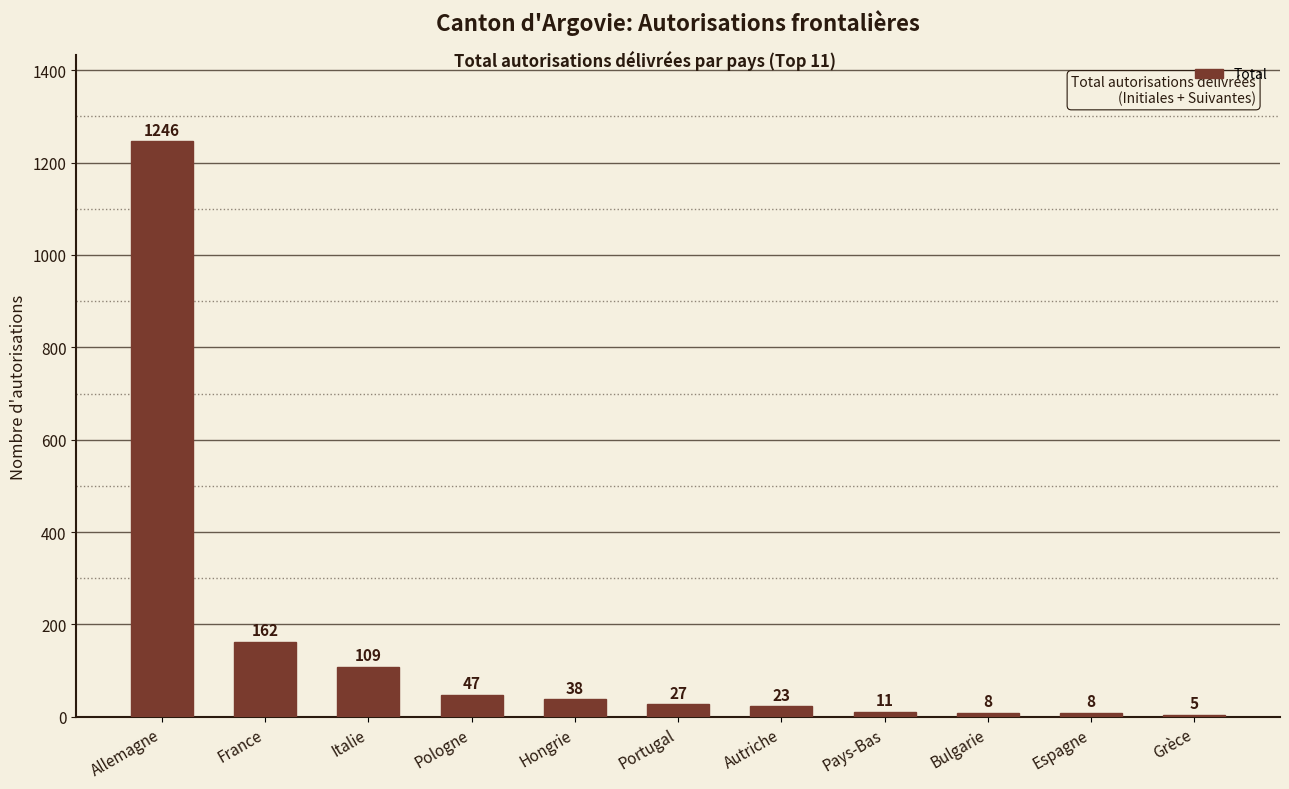

At which label is the value closest to 625?

France